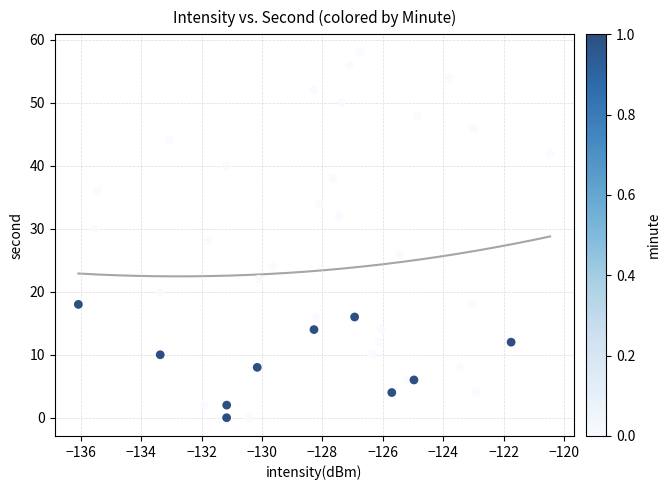

What is the range of Y values (max minus min)?

58